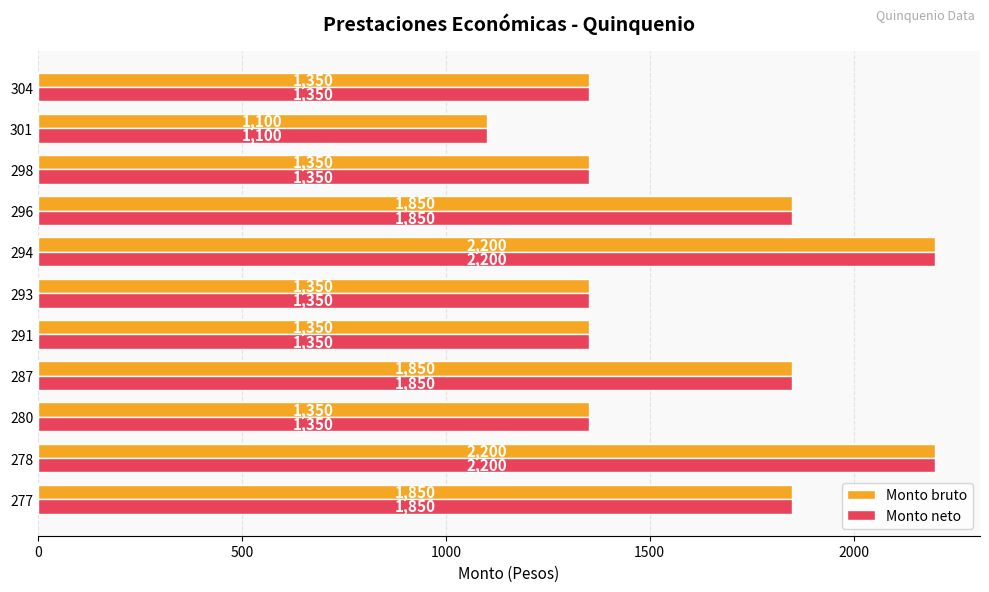

What is the total value across all series at 287?

3700